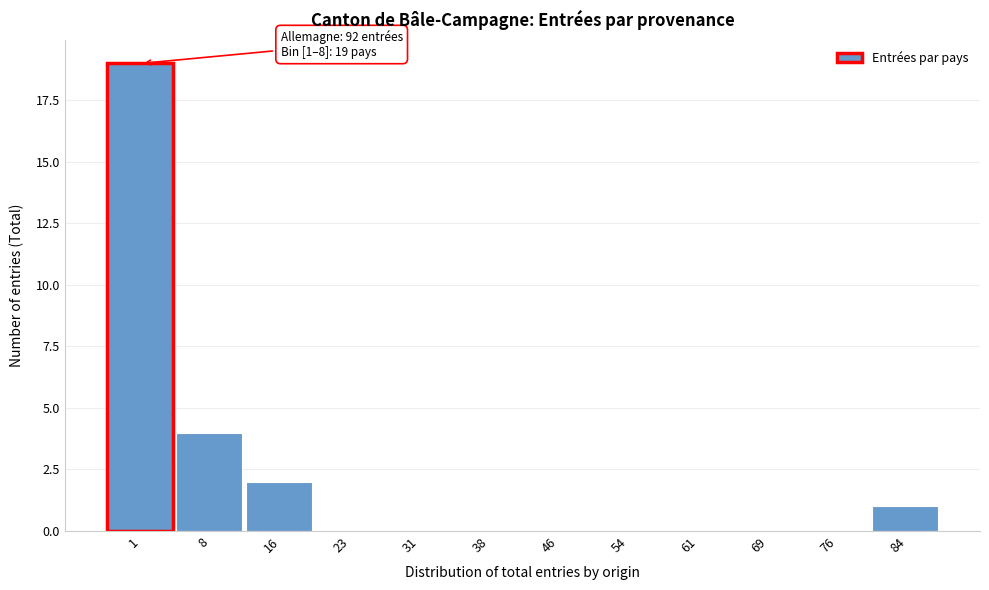

Reading left to right, what are all the values shown in this chart?

1=19	8=4	16=2	23=0	31=0	38=0	46=0	54=0	61=0	69=0	76=0	84=1